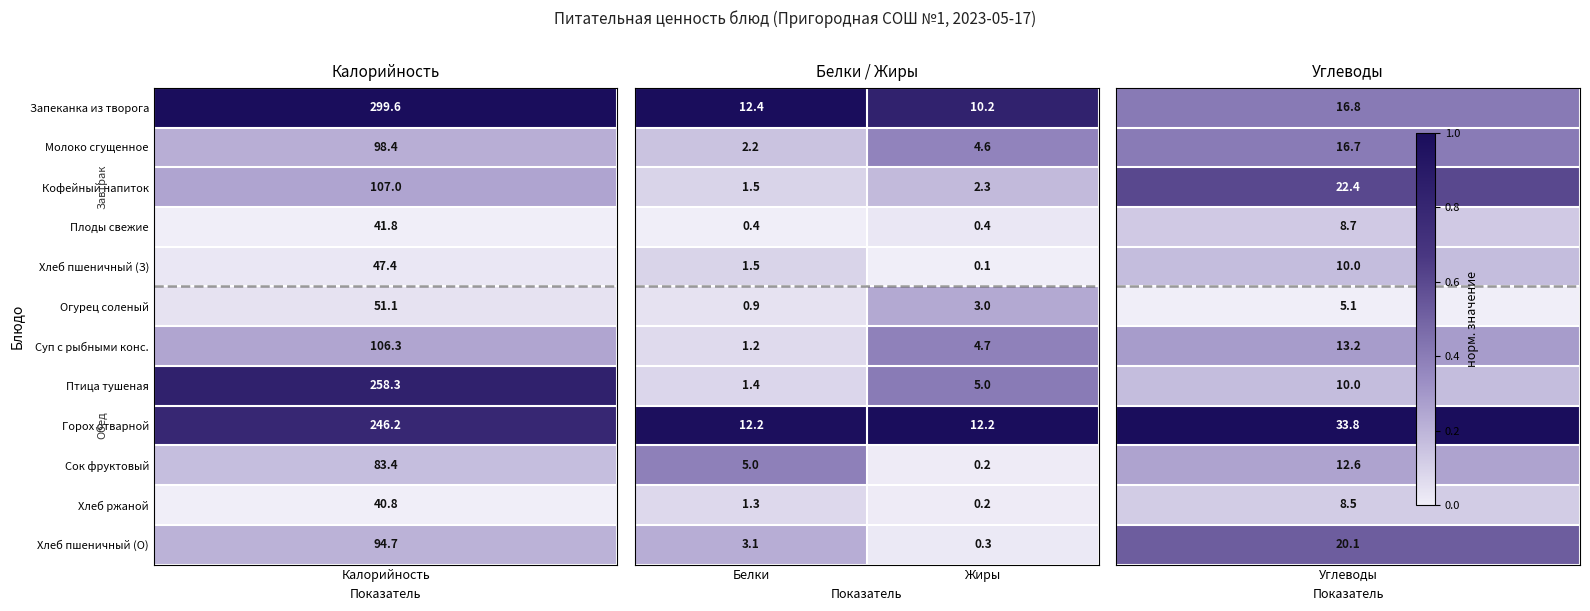

What is the maximum value shown in the chart?

12.4